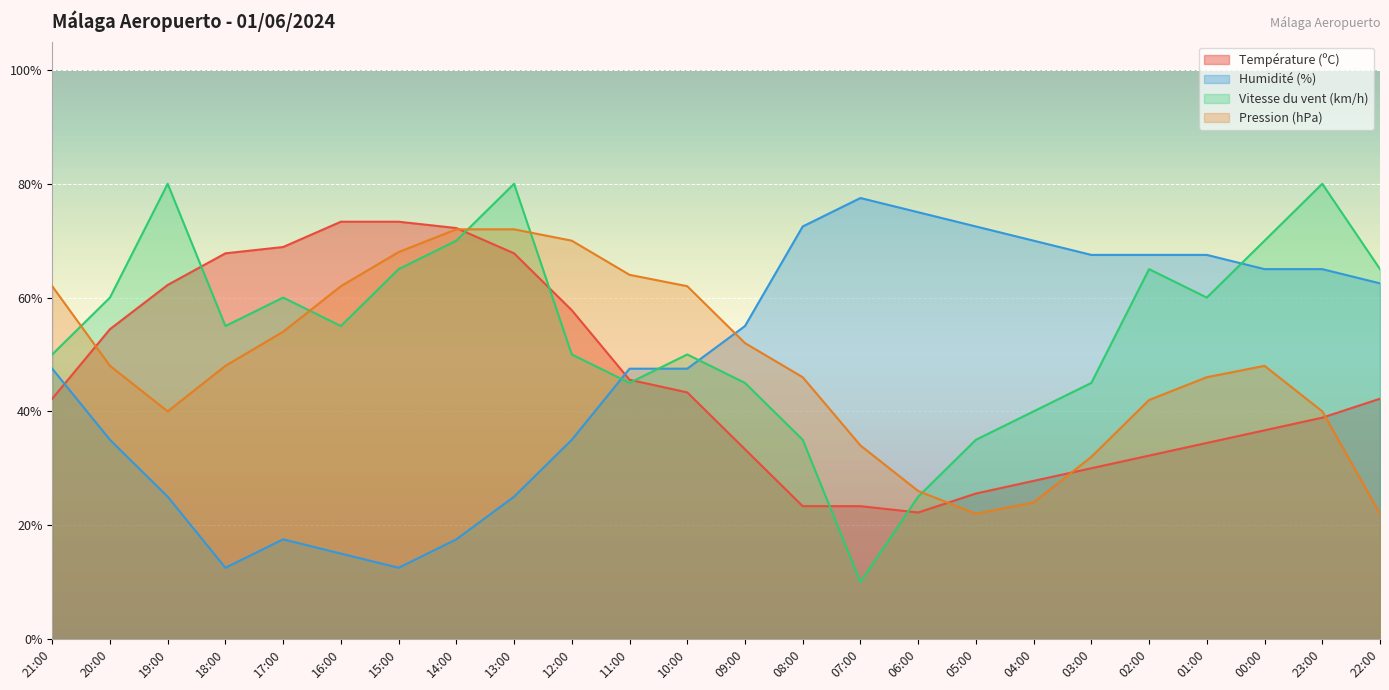

Rank the series at 23:00 from lowest to highest value.

Température (ºC), Pression (hPa), Humidité (%), Vitesse du vent (km/h)